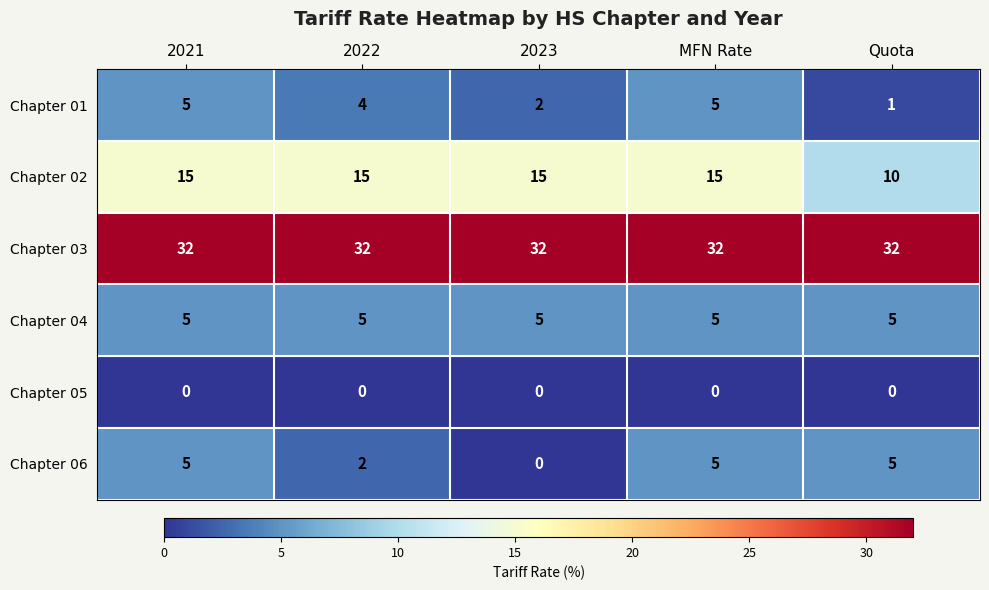

Between 2021 and Quota, which series saw the biggest shift?

Chapter 02